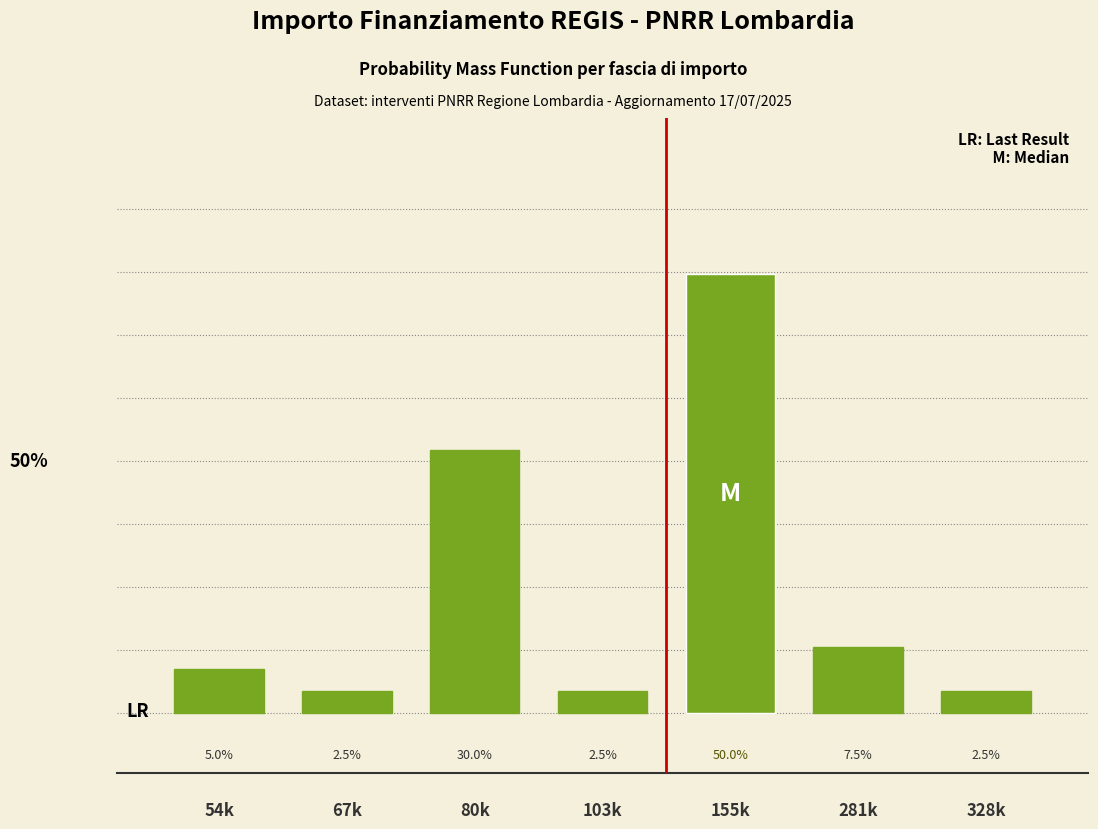

Between 54k and 281k, which is larger?

281k